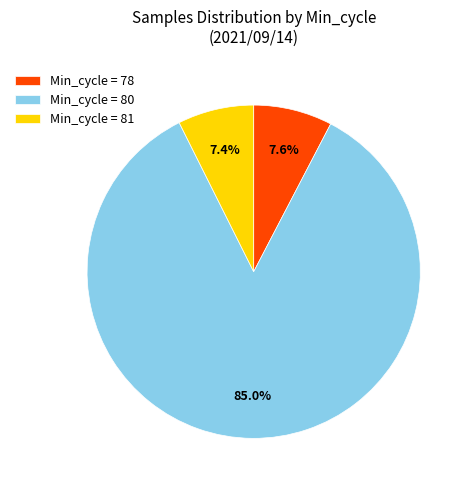

Is Min_cycle = 78 the majority of the pie?

No